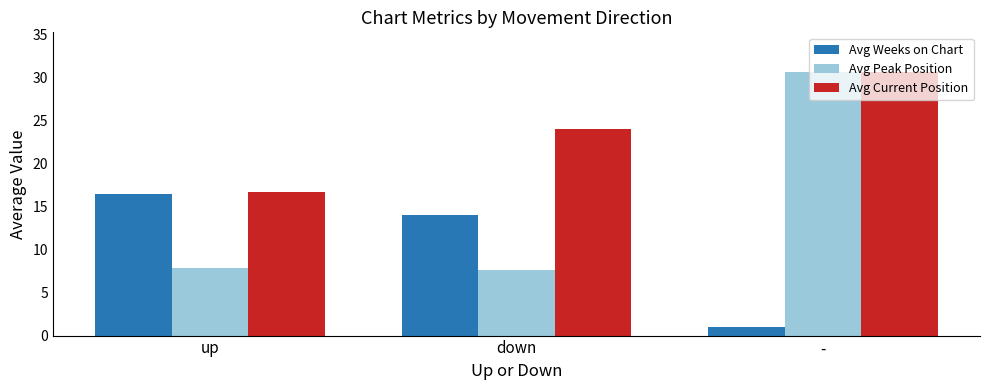

How many data points in Avg Weeks on Chart are less than 14?

1